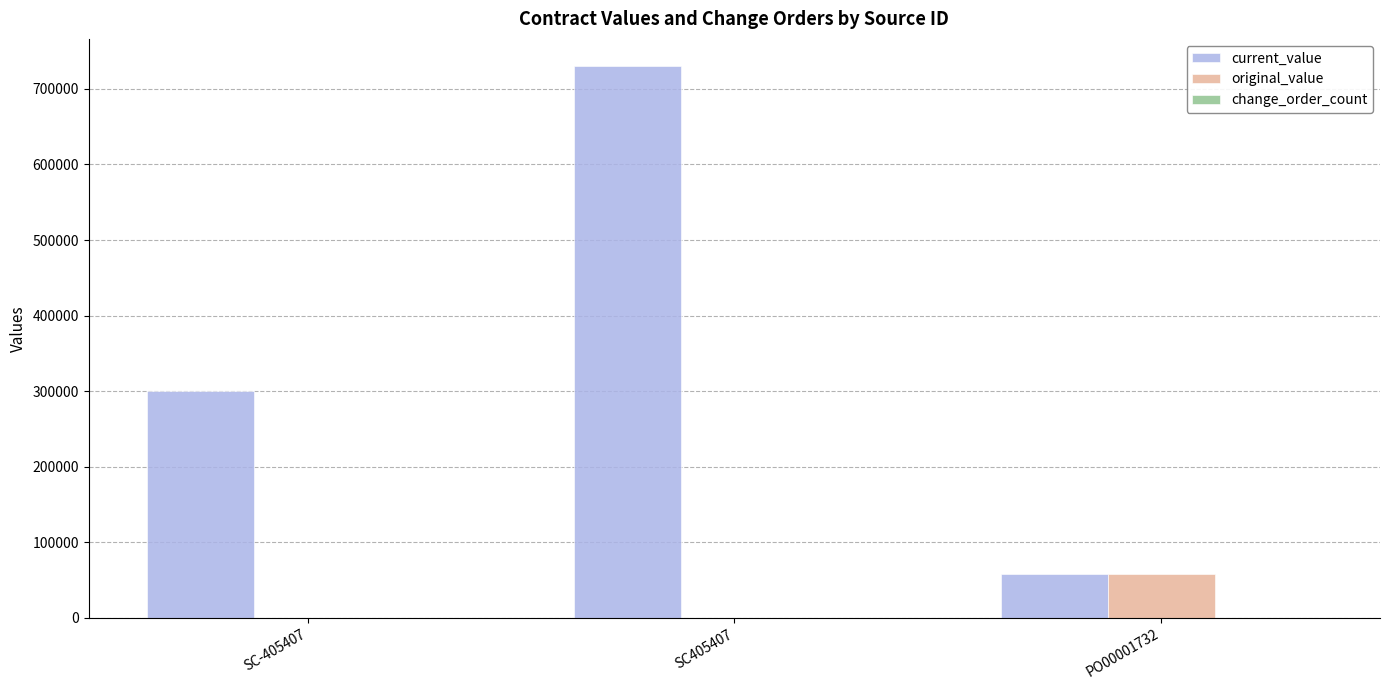

What value does the current_value series have at SC405407?

729703